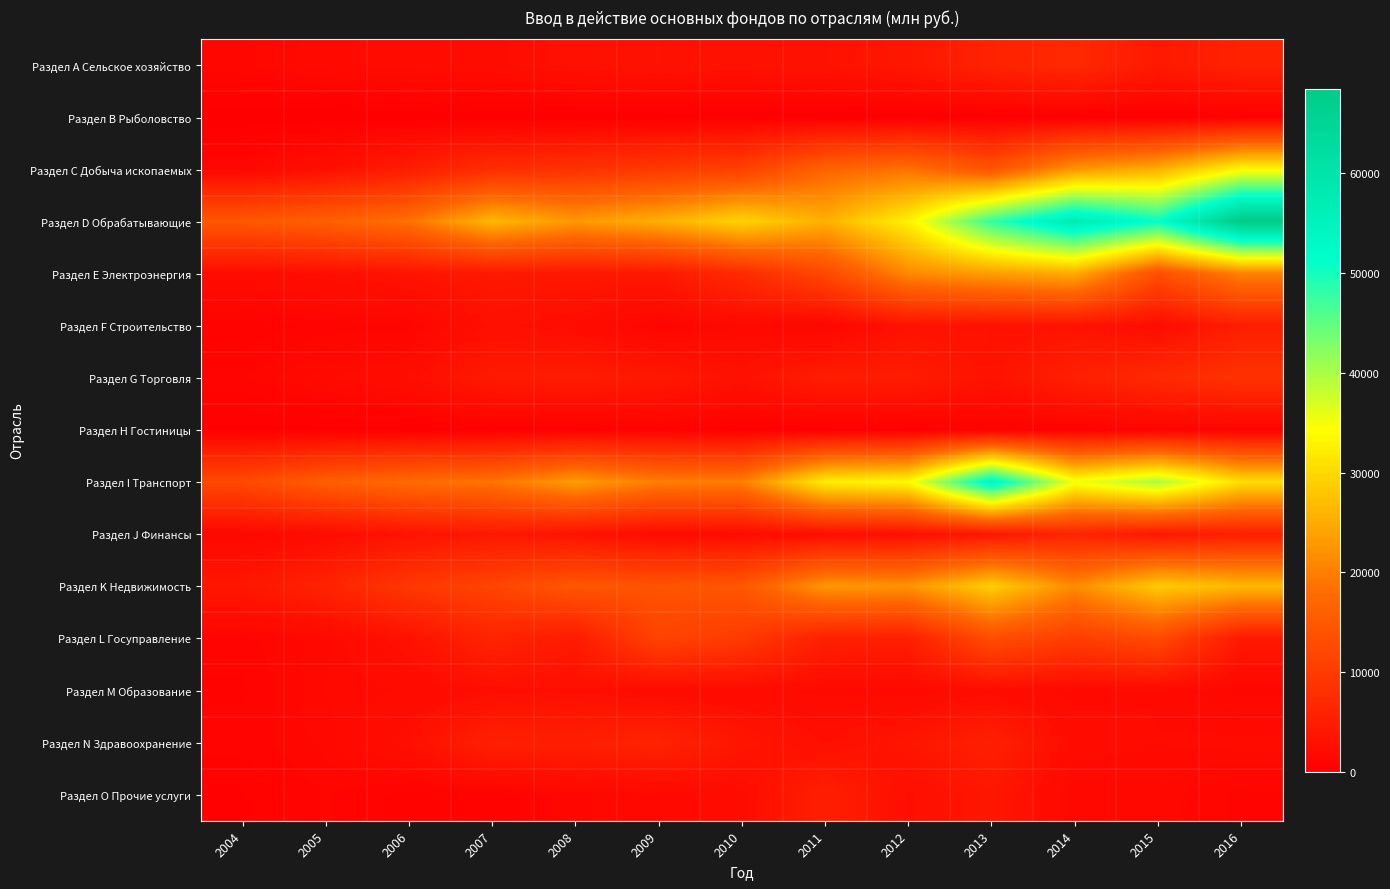

Between 2016 and 2007, which is larger?

2016